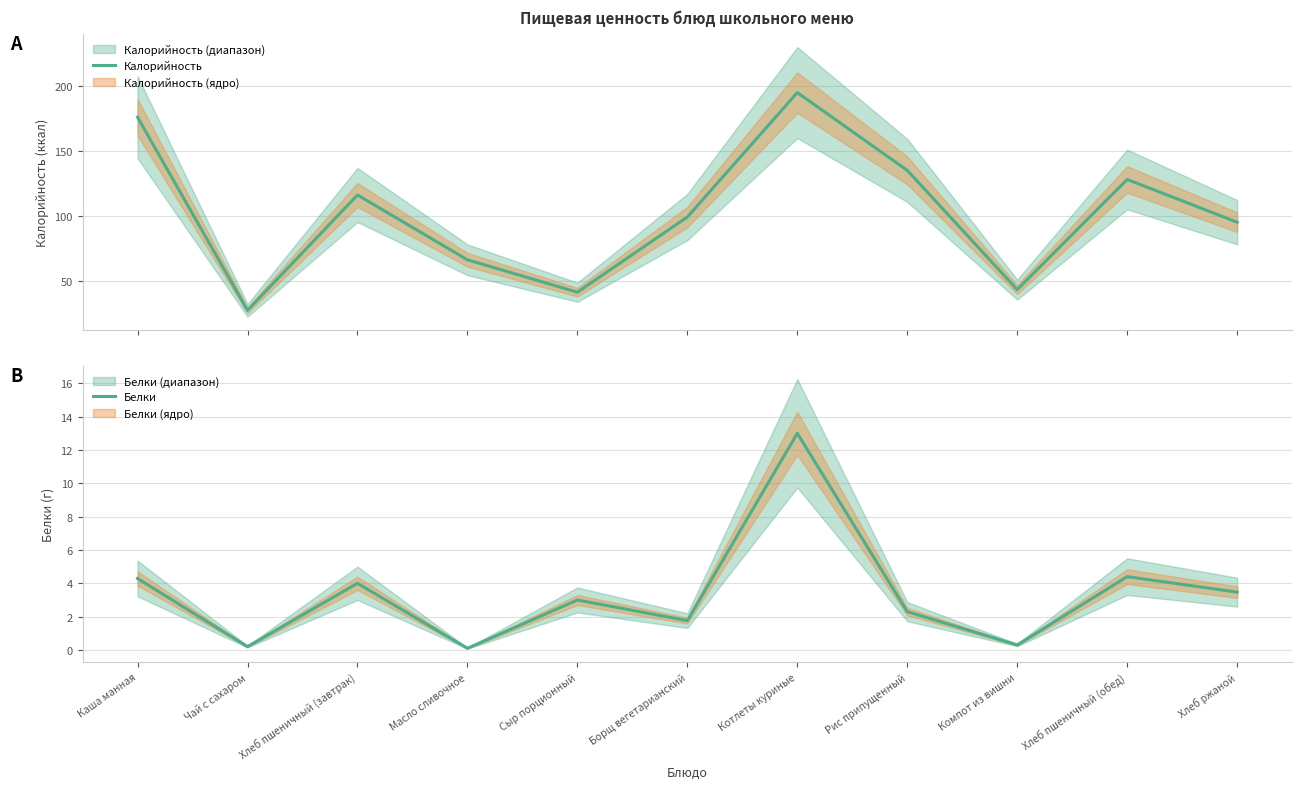

How many values in the Калорийность series exceed 99?

5